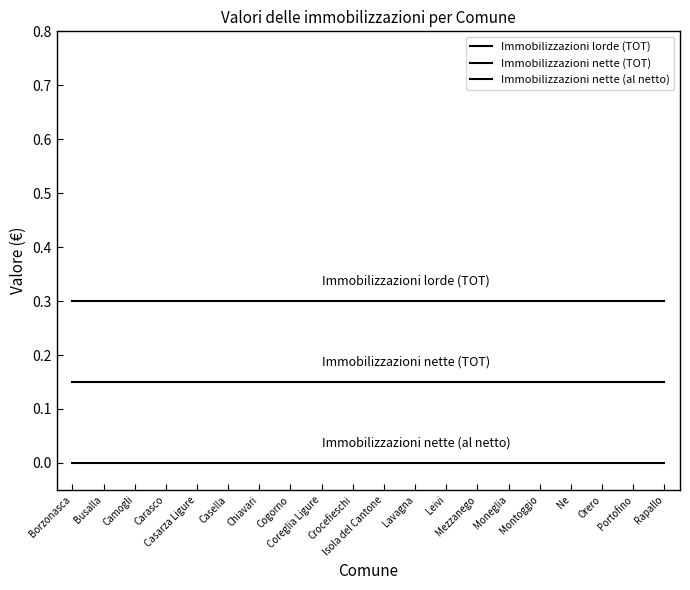

Does the chart display data point markers on the line(s)?

No